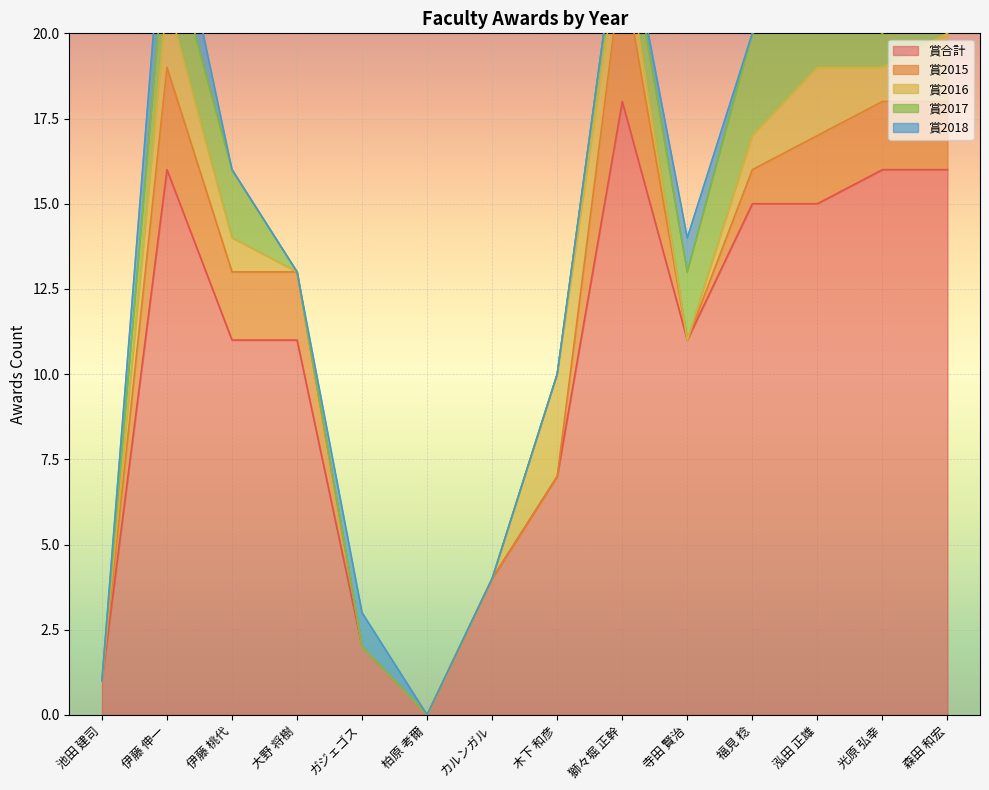

How many lines are shown in the chart?

5